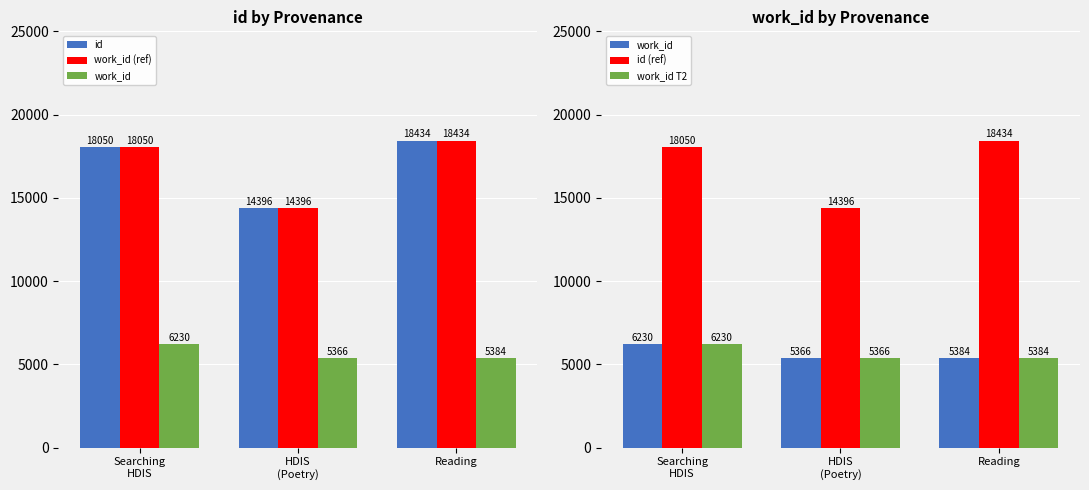

At which label is work_id T2 closest to 5798?

Reading